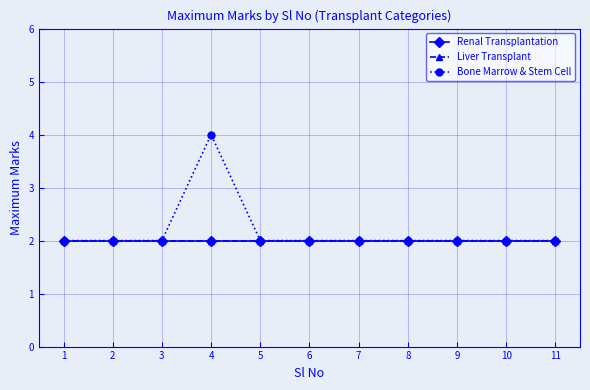

Is the value of Bone Marrow & Stem Cell at 6 greater than the value of Renal Transplantation at 10?

No